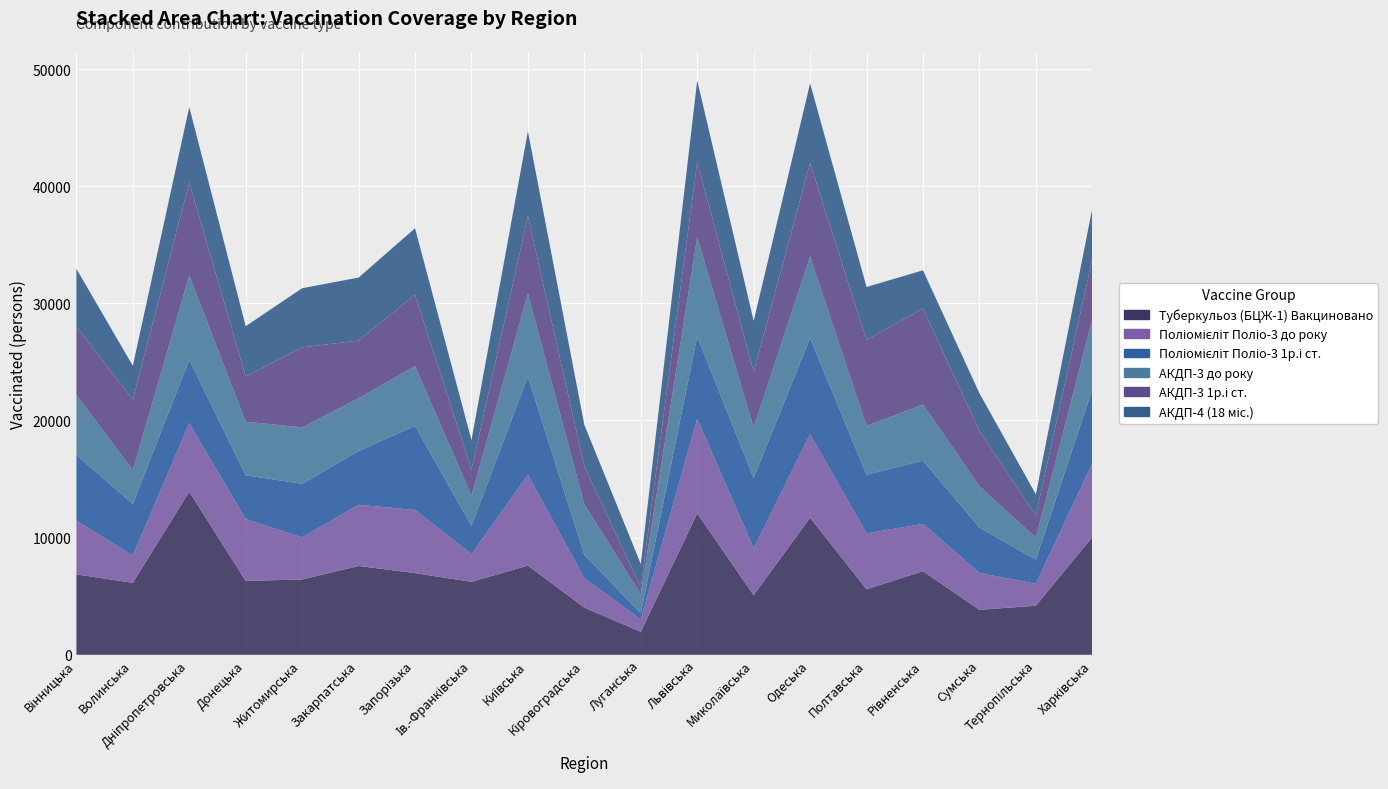

Reading left to right, transcribe all the data shown in this chart.

Туберкульоз (БЦЖ-1) Вакциновано: Вінницька=6865	Волинська=6146	Дніпропетровська=13927	Донецька=6309	Житомирська=6431	Закарпатська=7585	Запорізька=6973	Ів.-Франківська=6227	Київська=7616	Кіровоградська=4033	Луганська=1961	Львівська=12072	Миколаївська=5095	Одеська=11702	Полтавська=5595	Рівненська=7138	Сумська=3843	Тернопільська=4189	Харківська=10052
Поліомієліт Поліо-3 до року: Вінницька=4589	Волинська=2323	Дніпропетровська=5847	Донецька=5270	Житомирська=3586	Закарпатська=5222	Запорізька=5394	Ів.-Франківська=2362	Київська=7752	Кіровоградська=2494	Луганська=1062	Львівська=8080	Миколаївська=4006	Одеська=7124	Полтавська=4769	Рівненська=4038	Сумська=3140	Тернопільська=1876	Харківська=6283
Поліомієліт Поліо-3 1р.і ст.: Вінницька=5624	Волинська=4415	Дніпропетровська=5418	Донецька=3746	Житомирська=4583	Закарпатська=4594	Запорізька=7176	Ів.-Франківська=2413	Київська=8388	Кіровоградська=2013	Луганська=521	Львівська=7030	Миколаївська=5991	Одеська=8215	Полтавська=5007	Рівненська=5402	Сумська=3882	Тернопільська=2058	Харківська=6333
АКДП-3 до року: Вінницька=5100	Волинська=2867	Дніпропетровська=7178	Донецька=4574	Житомирська=4815	Закарпатська=4494	Запорізька=5103	Ів.-Франківська=2574	Київська=7069	Кіровоградська=4288	Луганська=1633	Львівська=8449	Миколаївська=4290	Одеська=6958	Полтавська=4164	Рівненська=4785	Сумська=3532	Тернопільська=1853	Харківська=5956
АКДП-3 1р.і ст.: Вінницька=5836	Волинська=6018	Дніпропетровська=7943	Донецька=3856	Житомирська=6827	Закарпатська=4930	Запорізька=6094	Ів.-Франківська=2221	Київська=6617	Кіровоградська=3245	Луганська=597	Львівська=6425	Миколаївська=4779	Одеська=7970	Полтавська=7341	Рівненська=8192	Сумська=4710	Тернопільська=1938	Харківська=5166
АКДП-4 (18 міс.): Вінницька=4935	Волинська=2896	Дніпропетровська=6441	Донецька=4292	Житомирська=5048	Закарпатська=5373	Запорізька=5667	Ів.-Франківська=2532	Київська=7236	Кіровоградська=3556	Луганська=1974	Львівська=6966	Миколаївська=4337	Одеська=6804	Полтавська=4519	Рівненська=3265	Сумська=3217	Тернопільська=1781	Харківська=4308